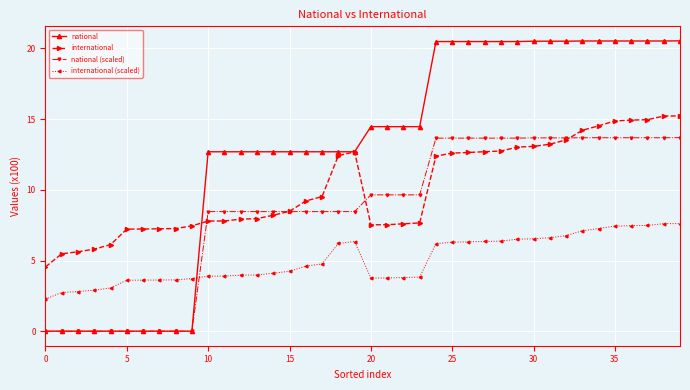

List the series in order of their overall mean, lowest first.

international (scaled), national (scaled), international, national